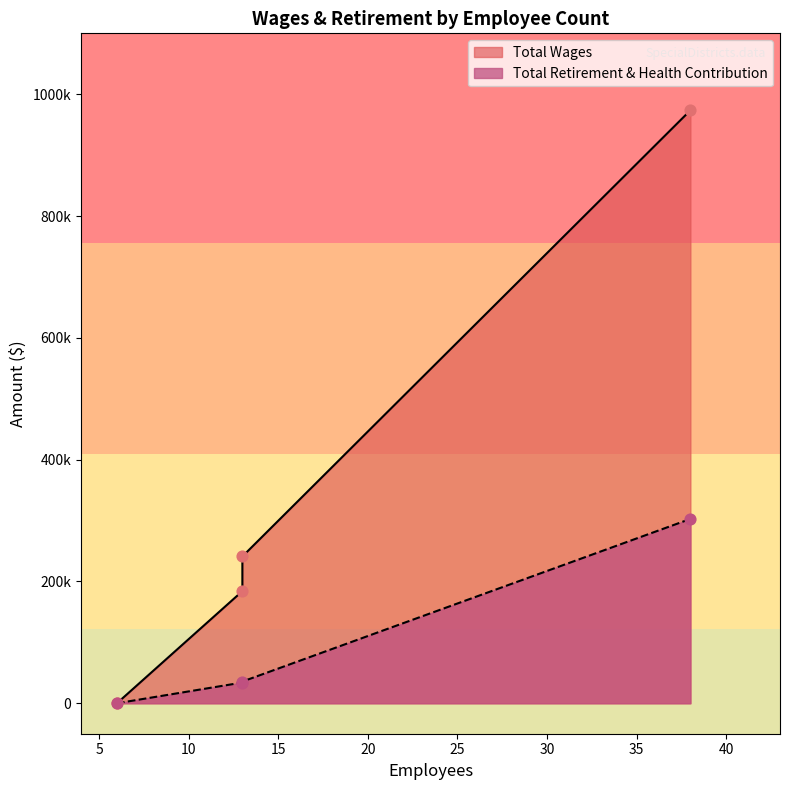

Which series has the widest spread of Y values?

Total Wages